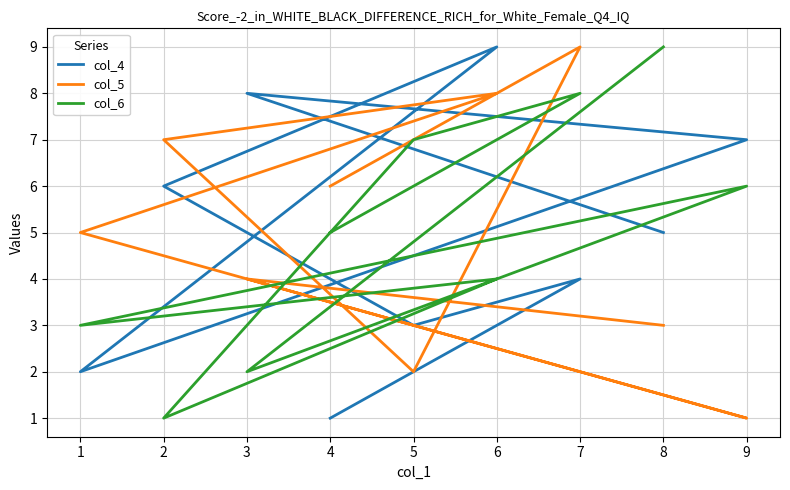

At how many categories does at least one series exceed 5?

8